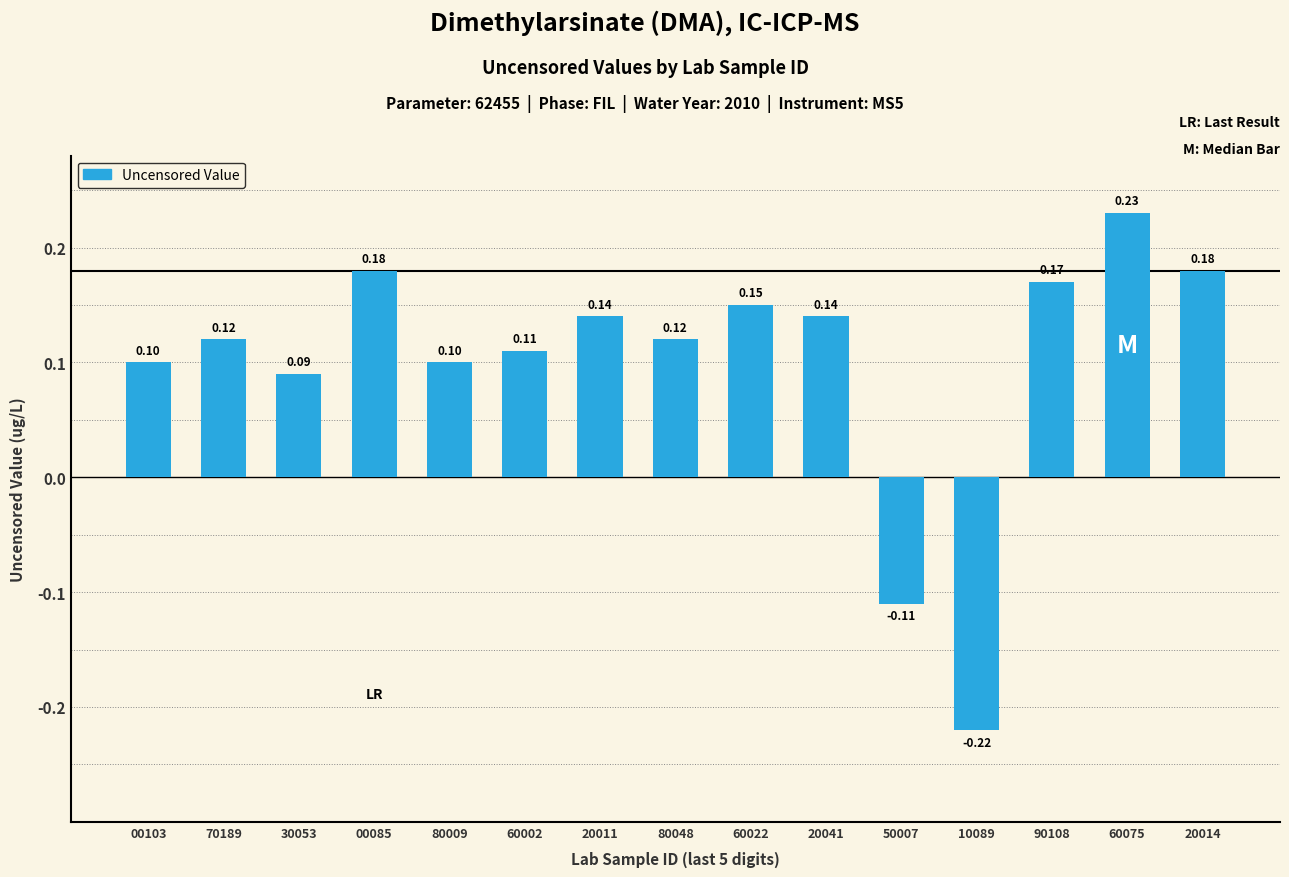

What is the value of the 3rd bar from the left?

0.1